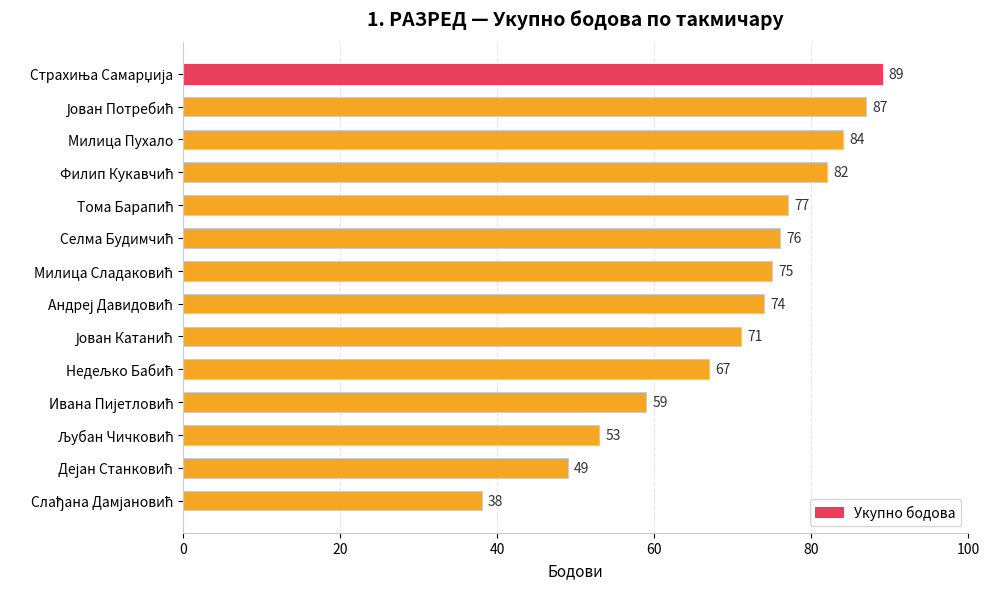

What is the value of the 4th bar from the top?

82